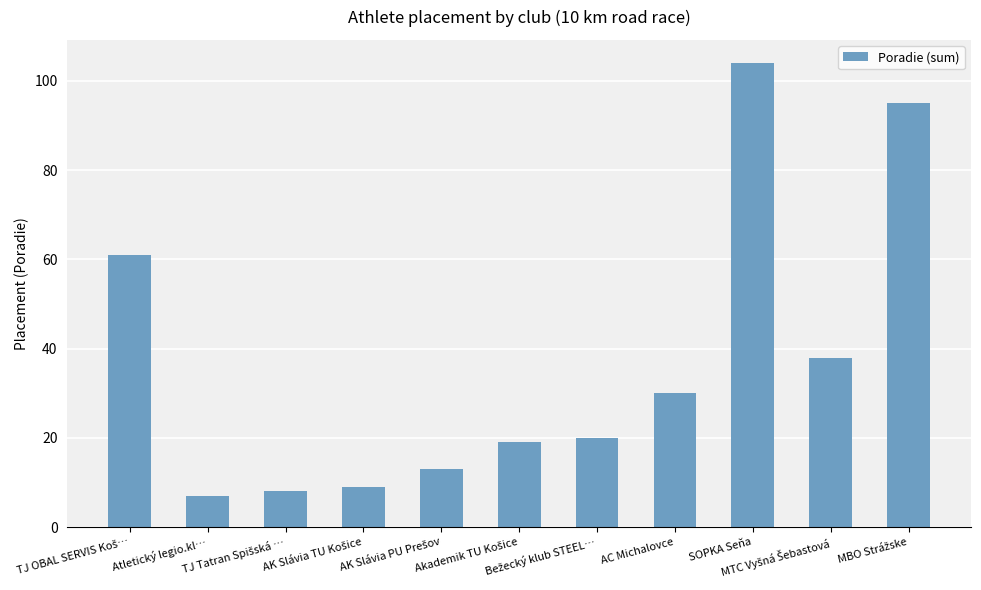

What is the average value?

37